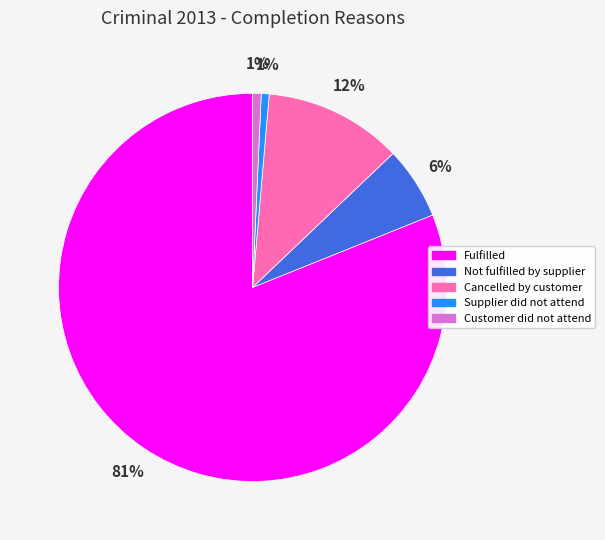

How many slices are in this pie chart?

5